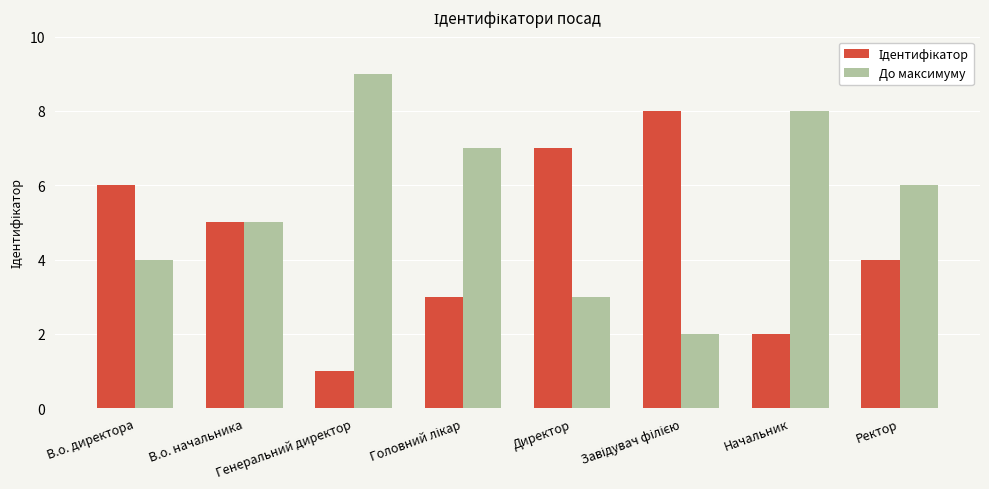

At how many categories does at least one series exceed 2?

8